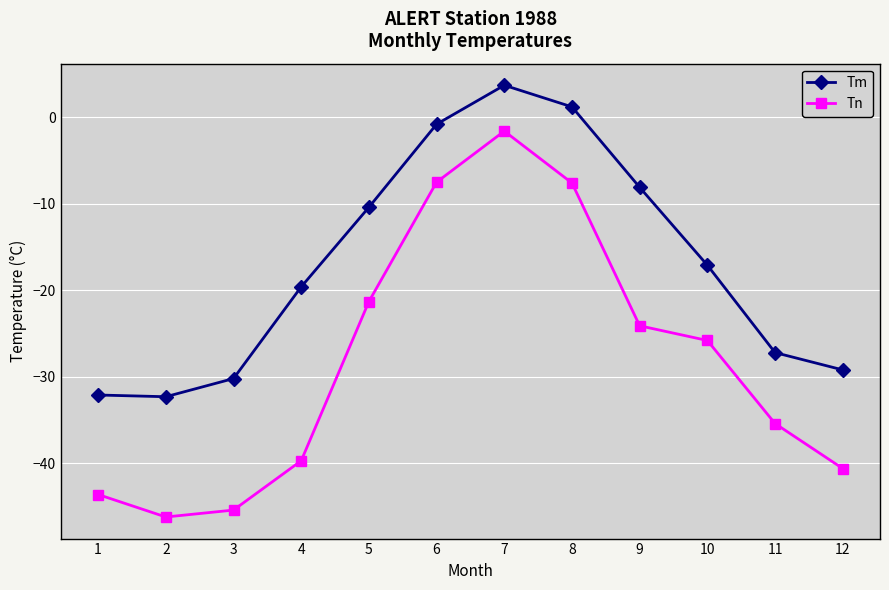

Which series has the largest total across all categories?

Tm